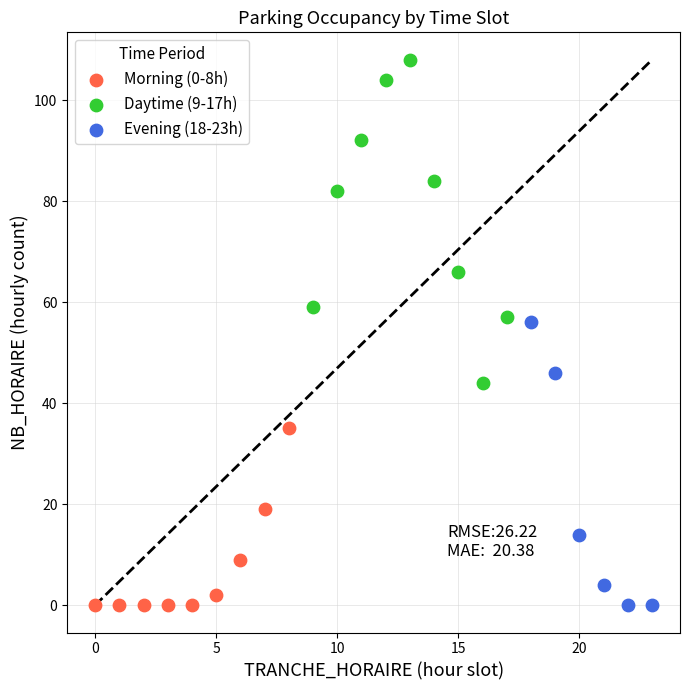

Which series contains the highest Y value?

Daytime (9-17h)